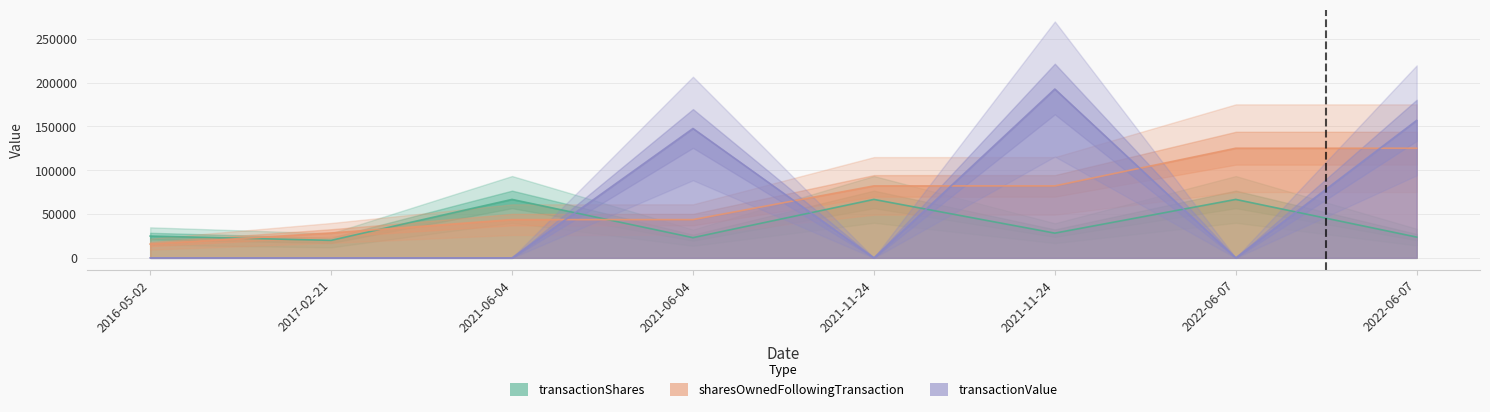

True or false: sharesOwnedFollowingTransaction and transactionShares intersect in this chart.

True